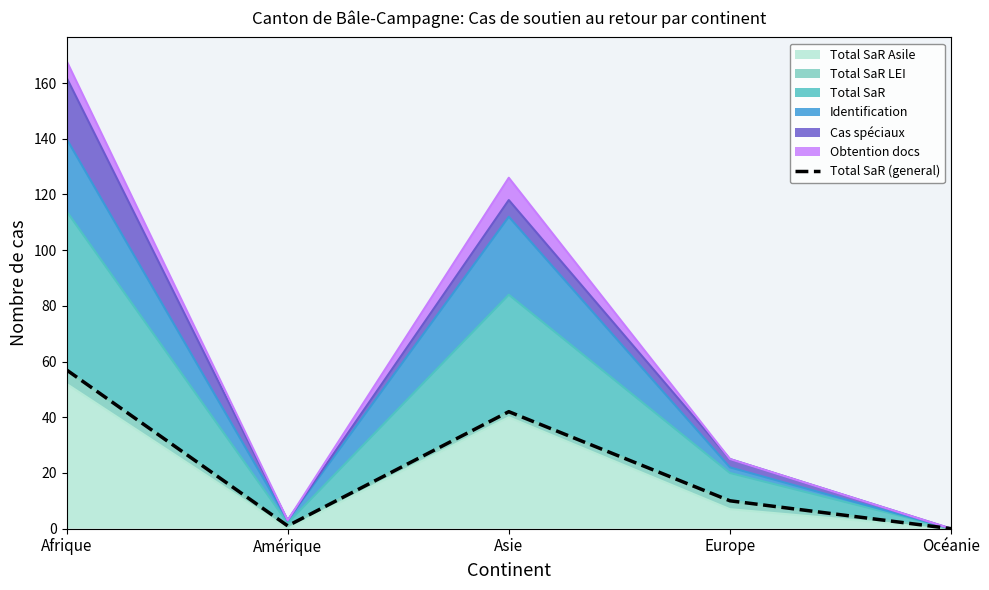

How many points are higher than both their immediate neighbors (excluding endpoints)?

1